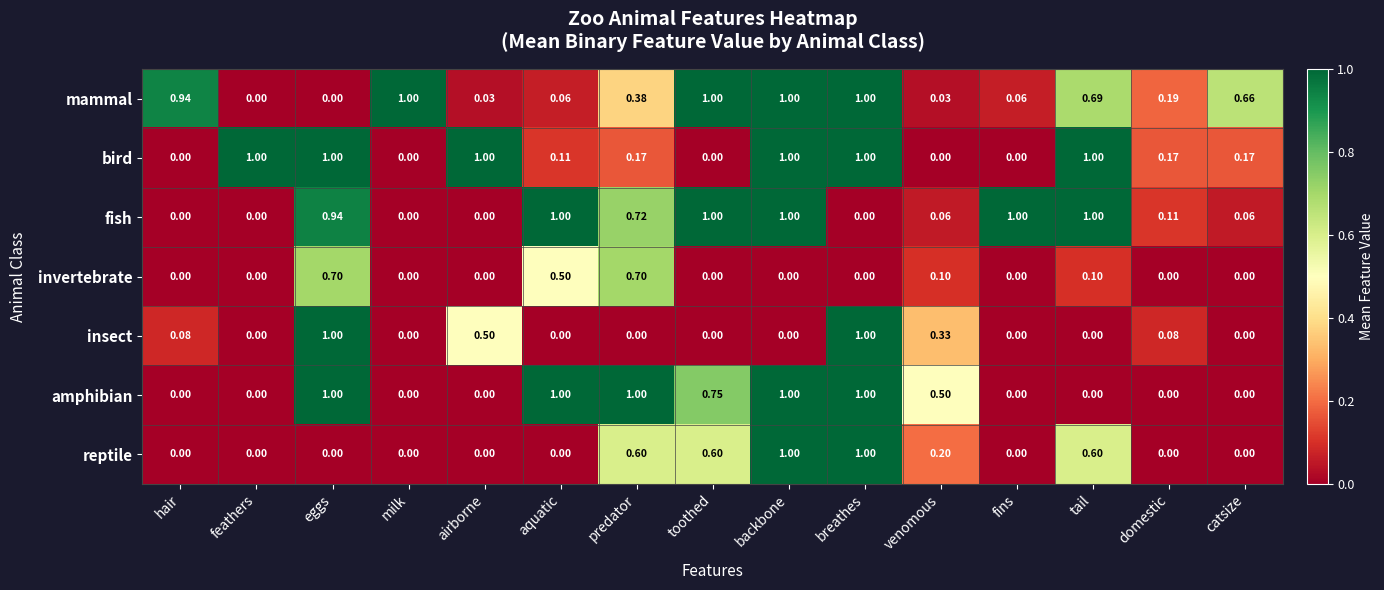

Between fins and catsize, which series saw the biggest shift?

fish